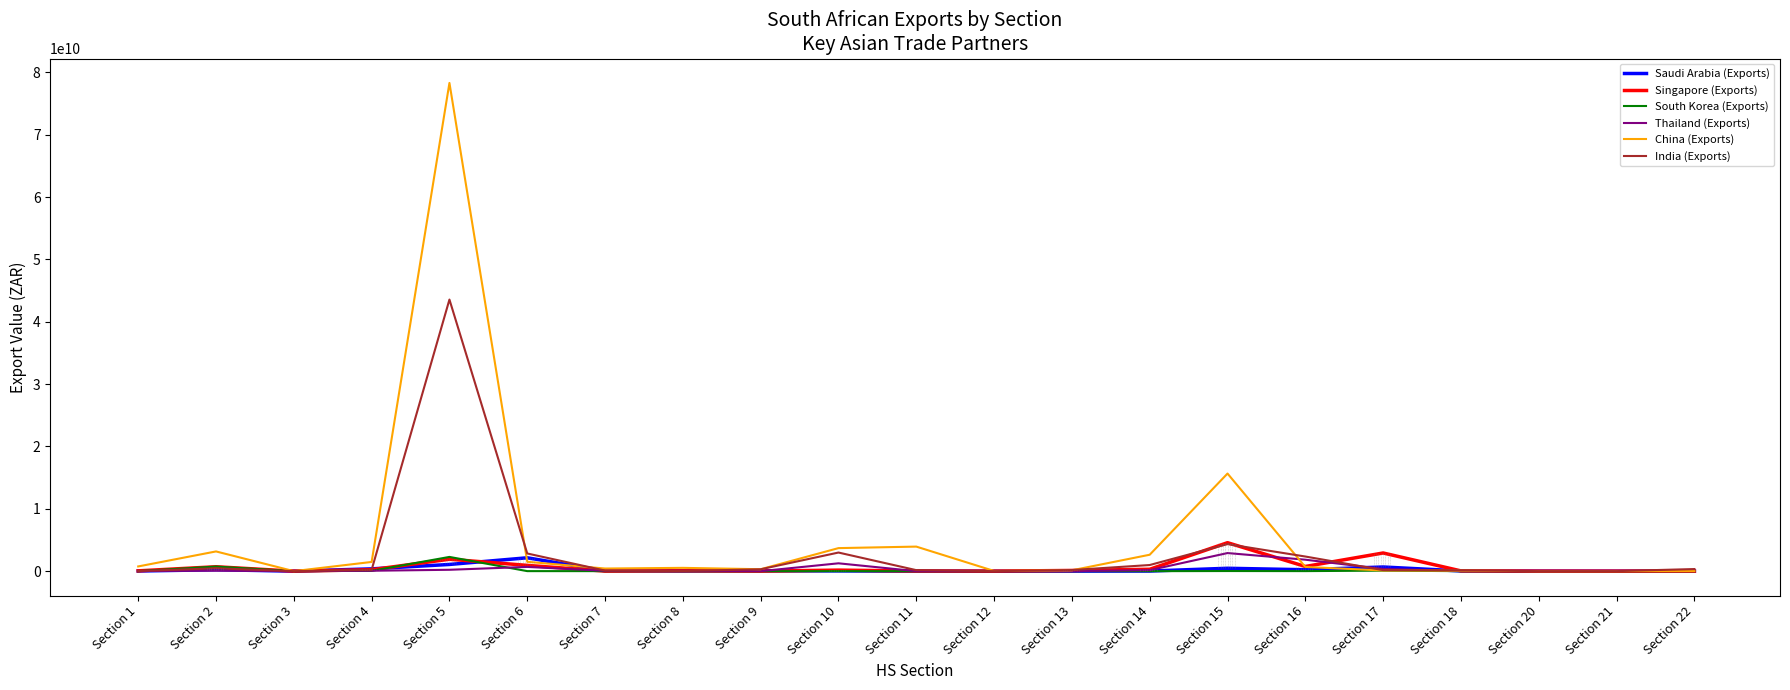

Which series has the largest total across all categories?

China (Exports)